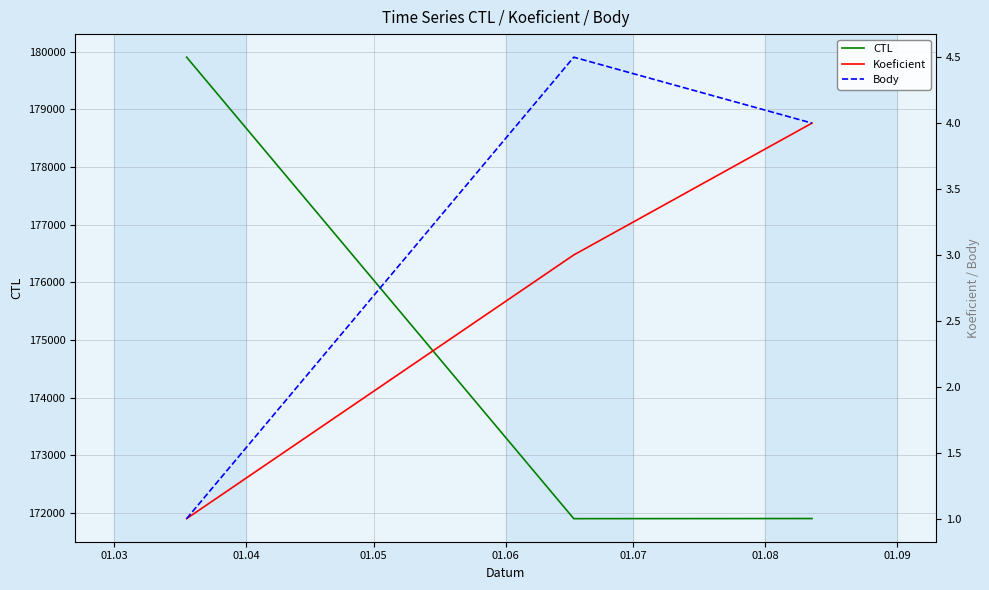

At which label does Koeficient first exceed 3?

01.05